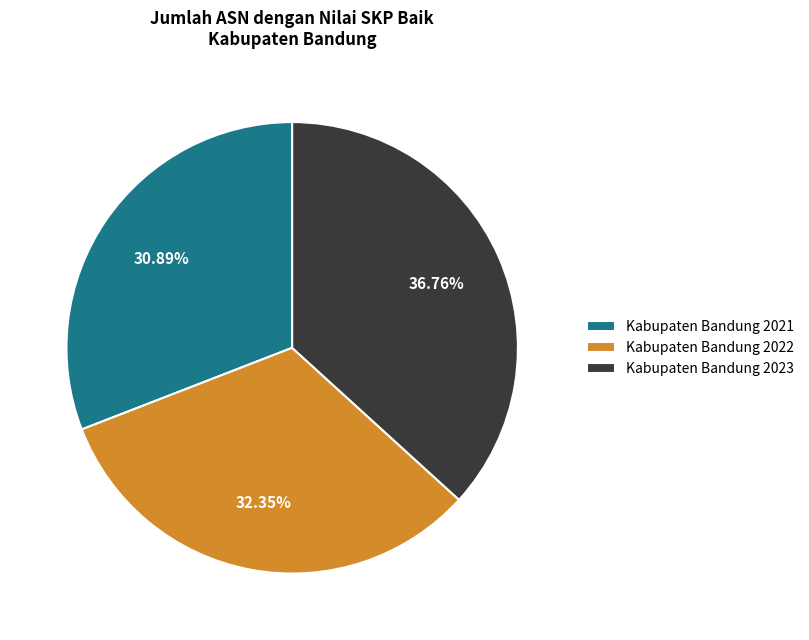

To the nearest percent, what portion does Kabupaten Bandung 2023 represent?

37%